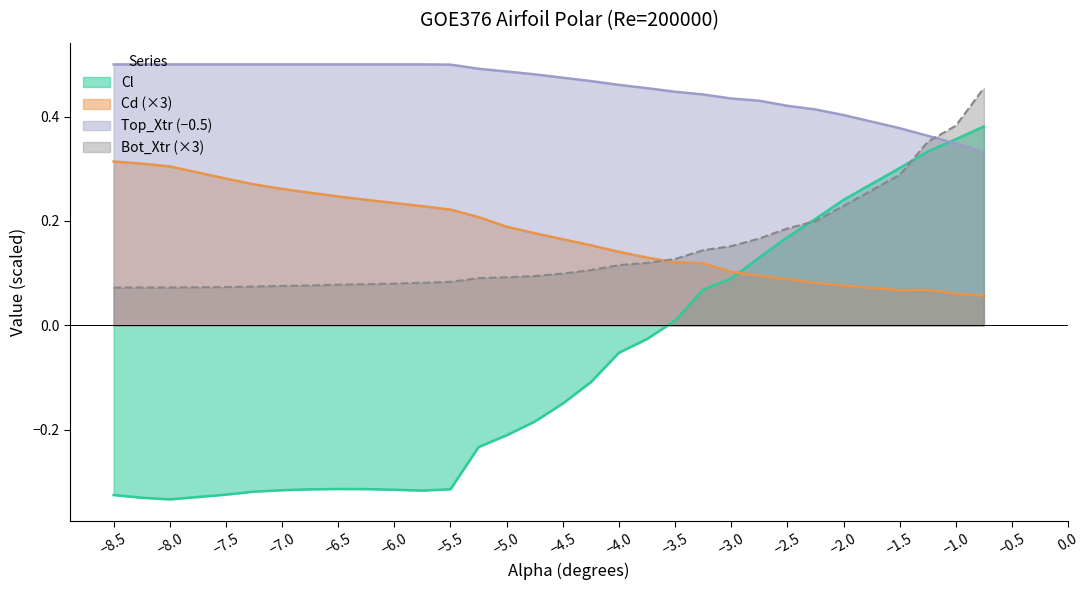

What value does the Cd series have at -4.5?

0.2